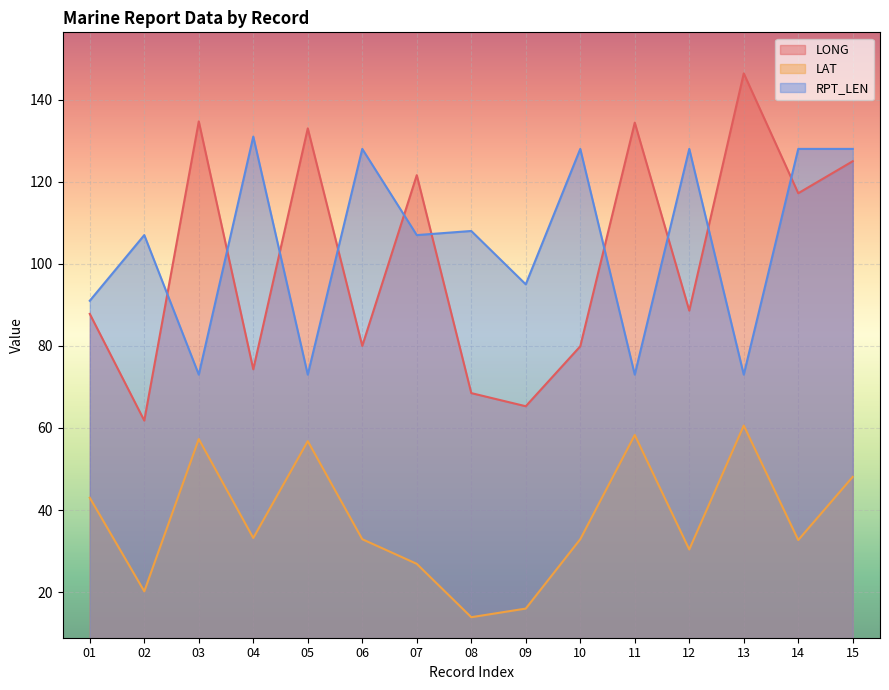

True or false: LONG has a value of 65.3 at 09.

True